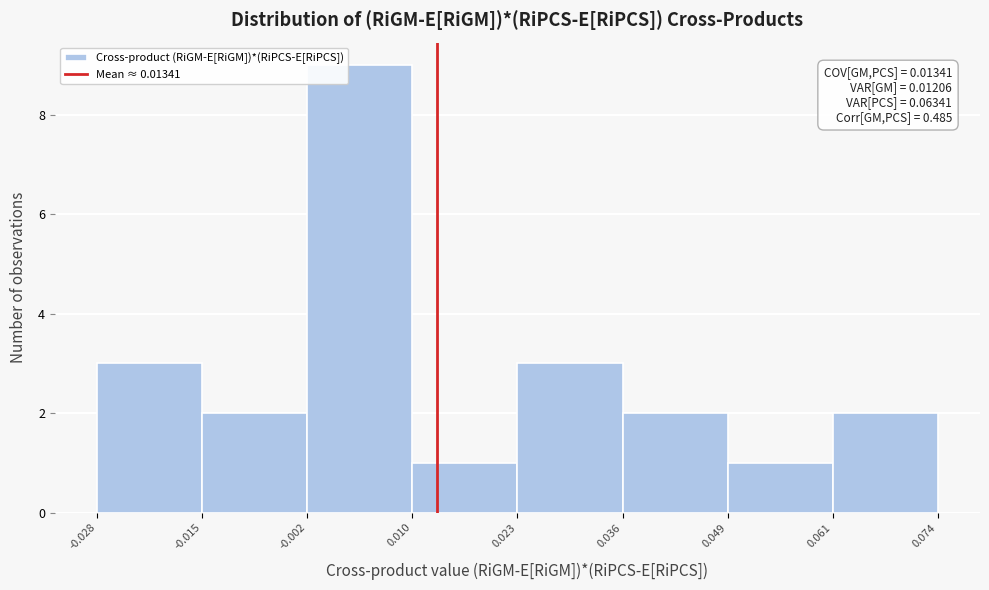

Which range on the x-axis has the tallest bar?

-0.002 to 0.010